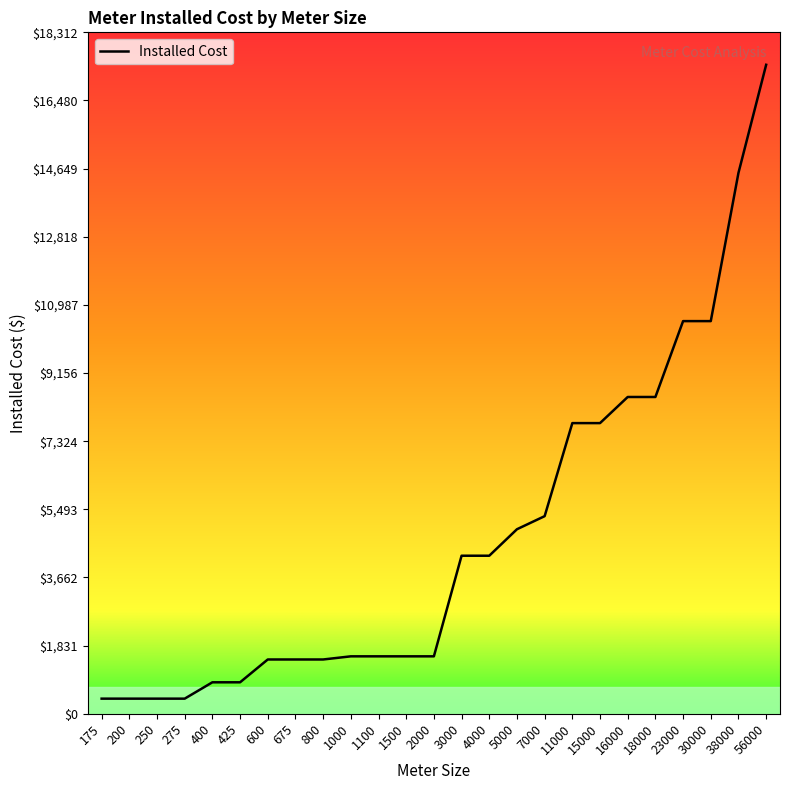

Is it true that the value at 400 is 845.9?

True